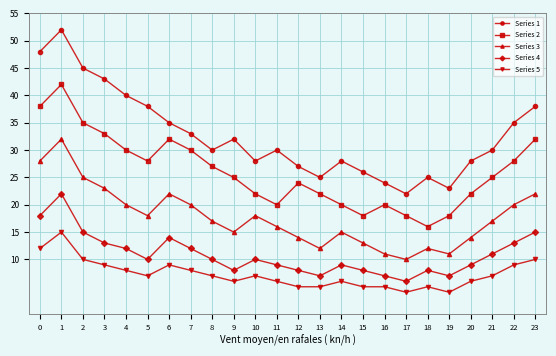

Which series changed the most between 14 and 17?

Series 1